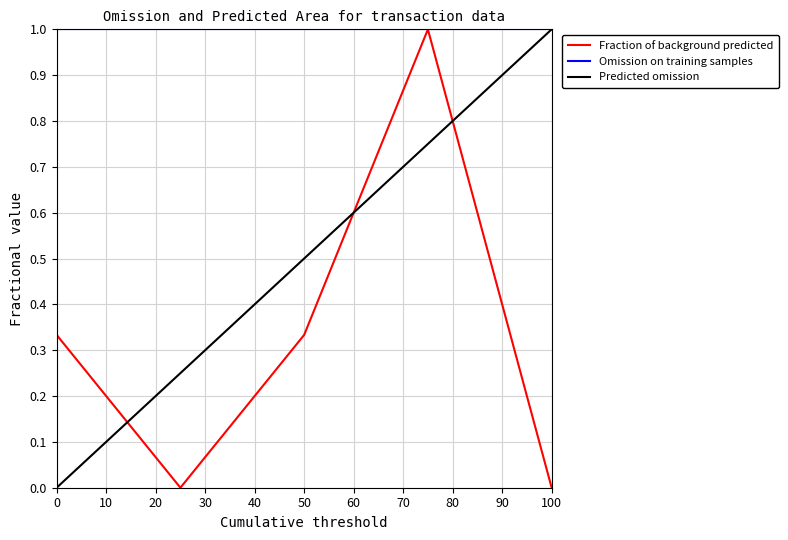

Rank the series by their average value, from highest to lowest.

Omission on training samples, Predicted omission, Fraction of background predicted